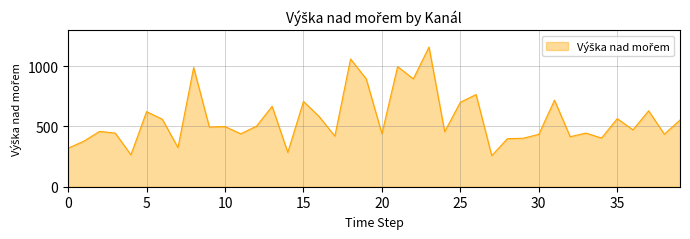

What is the smallest value displayed?

258